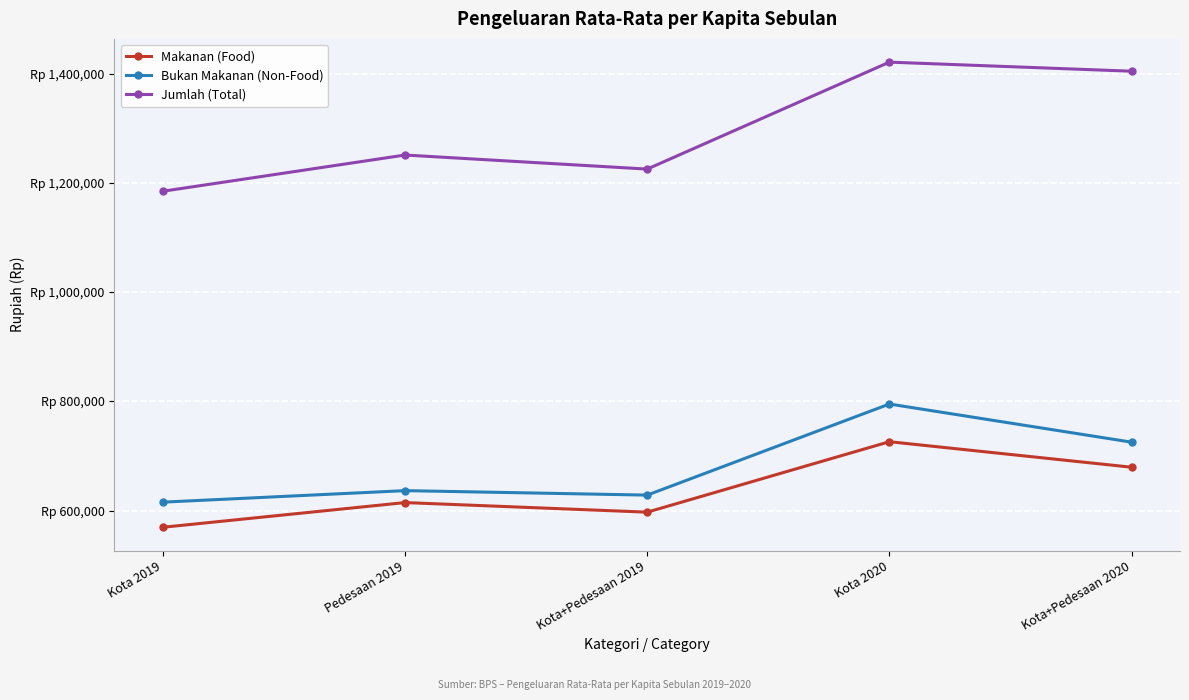

Is this an area chart (filled region under the line)?

No